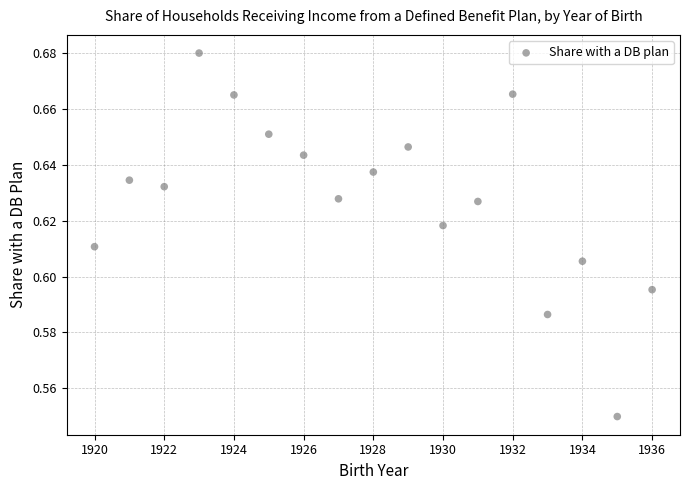

What is the range of X values (max minus min)?

16.0